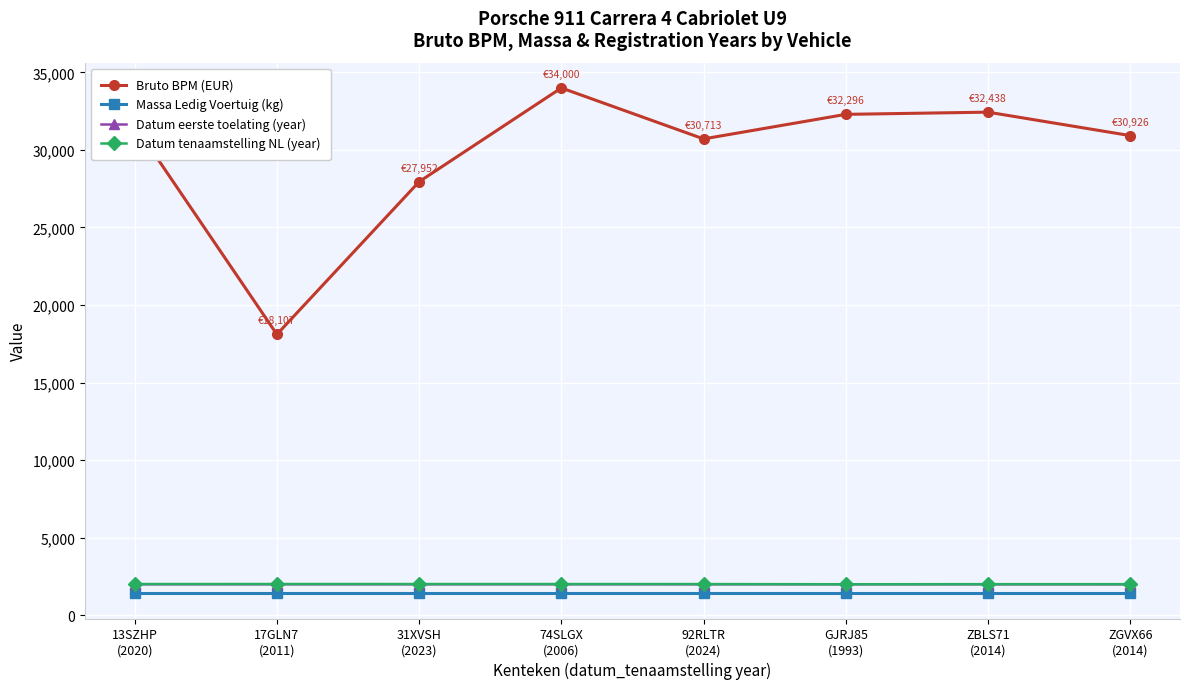

At how many categories does at least one series exceed 30045?

6